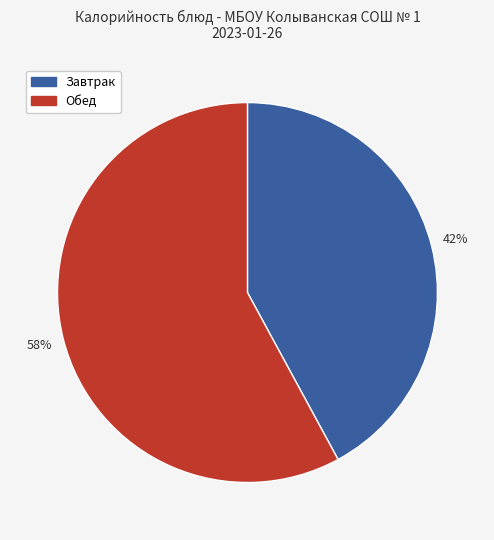

Count the number of slices in the pie.

2